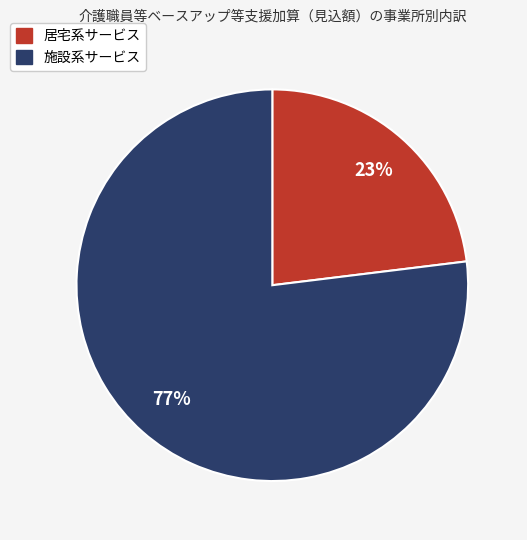

Is there a majority slice in this chart?

Yes